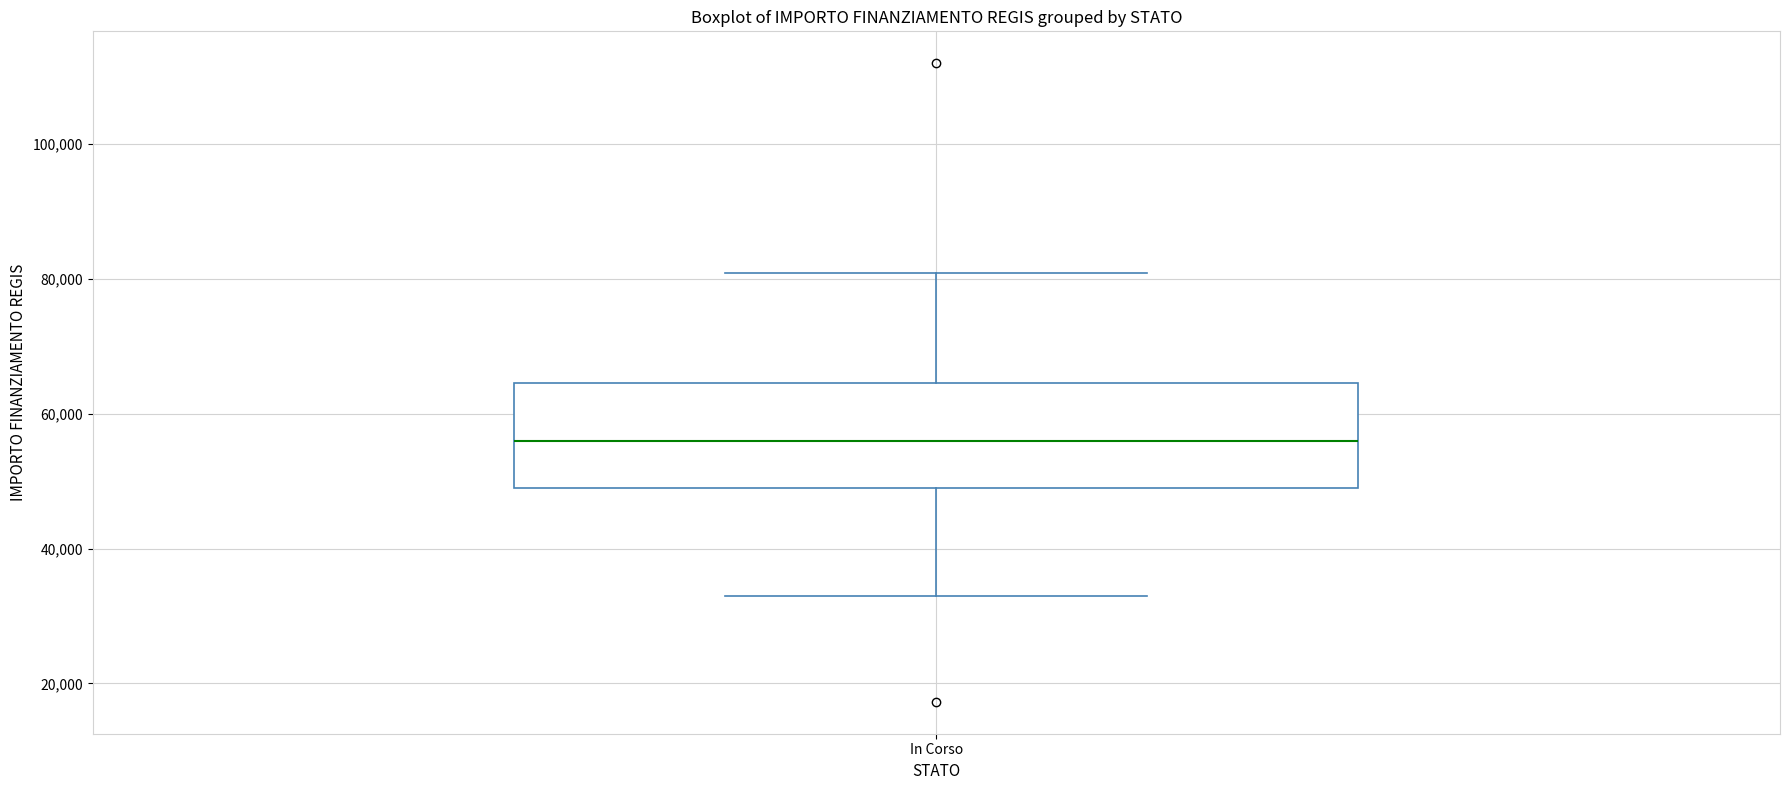

Where does the upper whisker of the box for In Corso end on the y-axis? The values are not printed on the chart, so give them approximately, as read against the axis.

80000